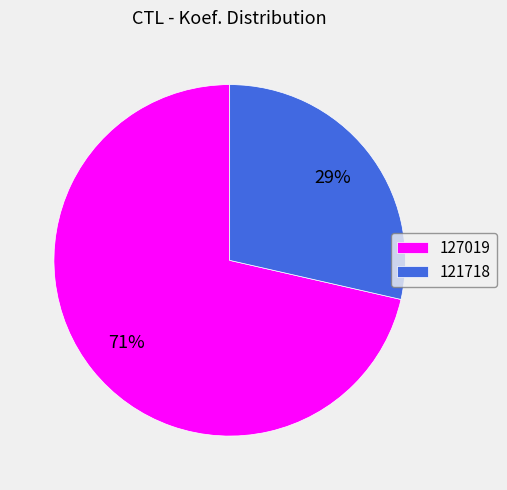

Count the number of slices in the pie.

2